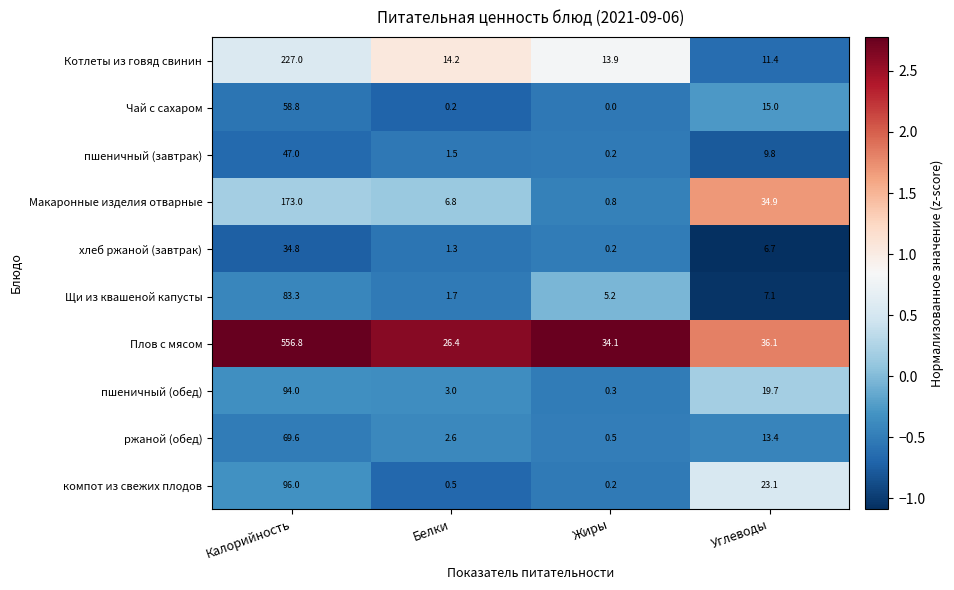

What is the spread (max minus min) of values at Углеводы?

29.4